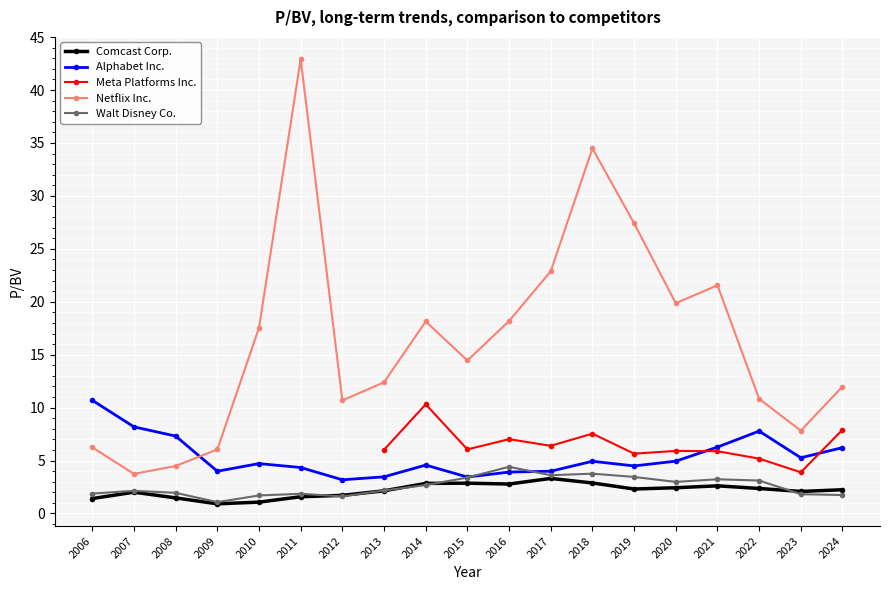

True or false: Comcast Corp. has more than 0 interior local peaks.

True